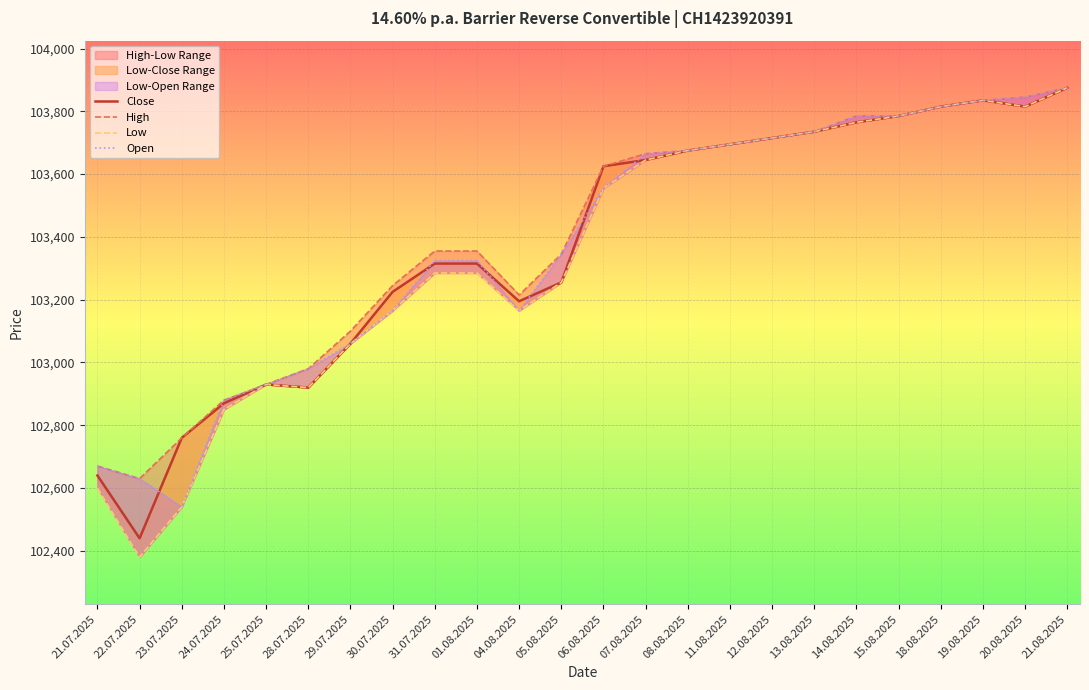

What is the total value across all series at 21.08.2025?

415500